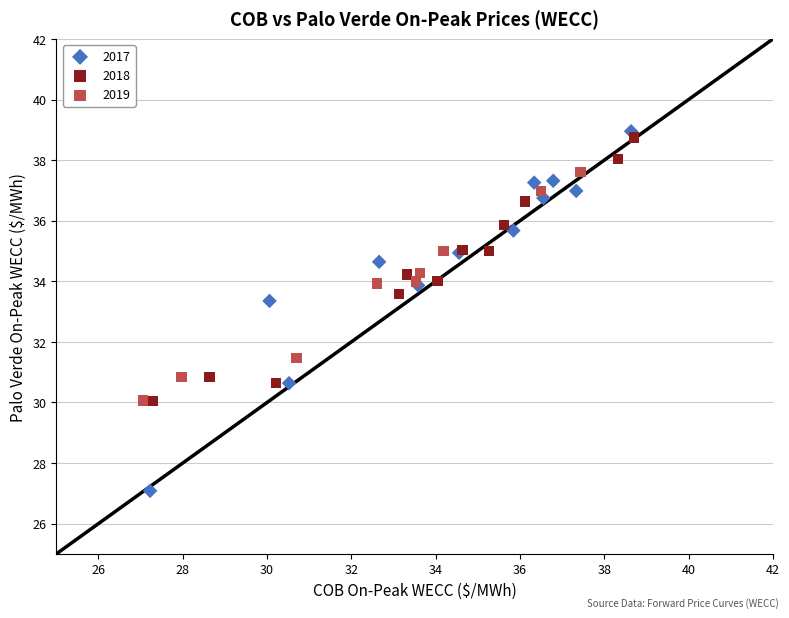

Which series has the largest Y range (max minus min)?

2017